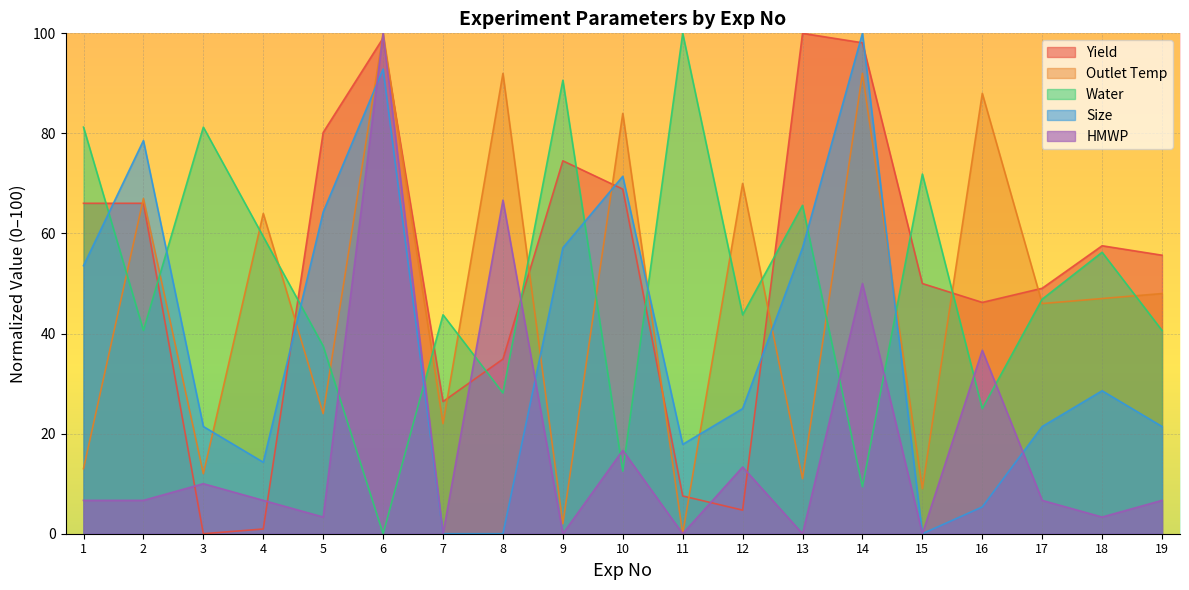

How many data points in HMWP are less than 6?

7